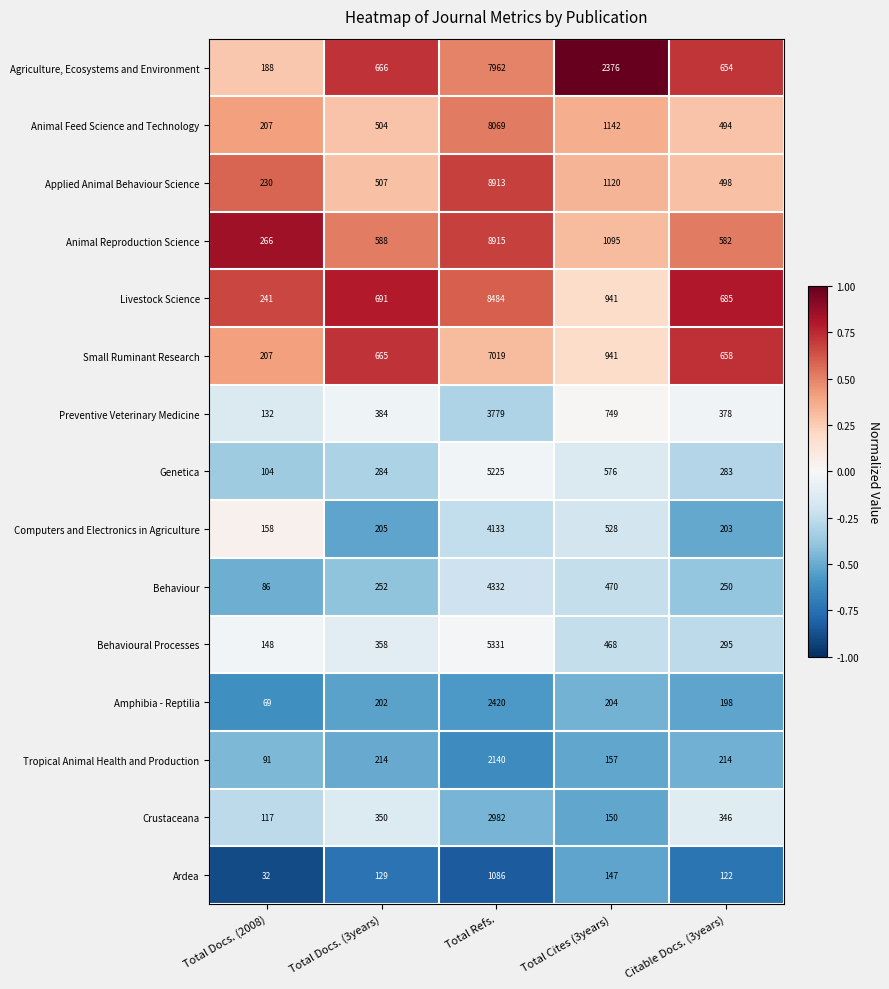

Between Total Cites (3years) and Citable Docs. (3years), which series saw the biggest shift?

Agriculture, Ecosystems and Environment